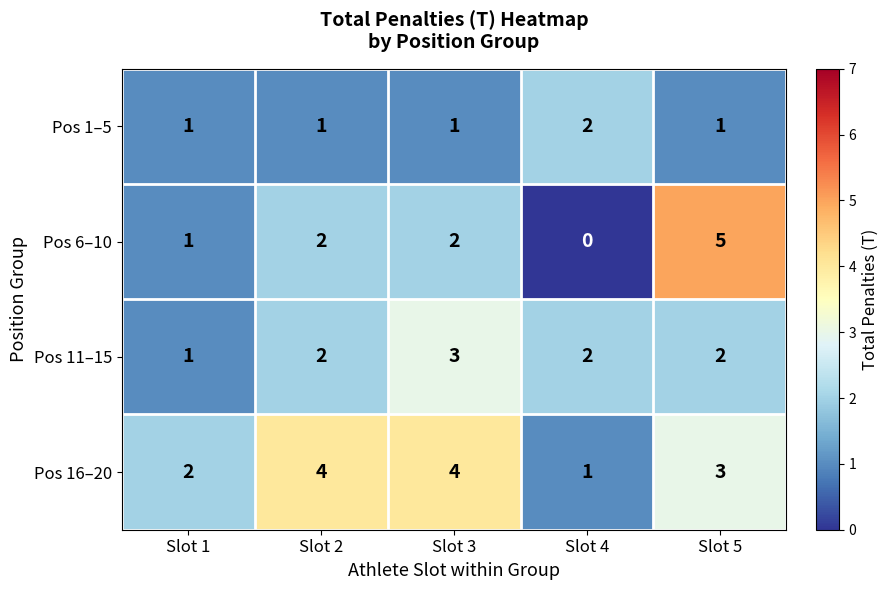

Which series has the widest spread of values?

Pos 6–10